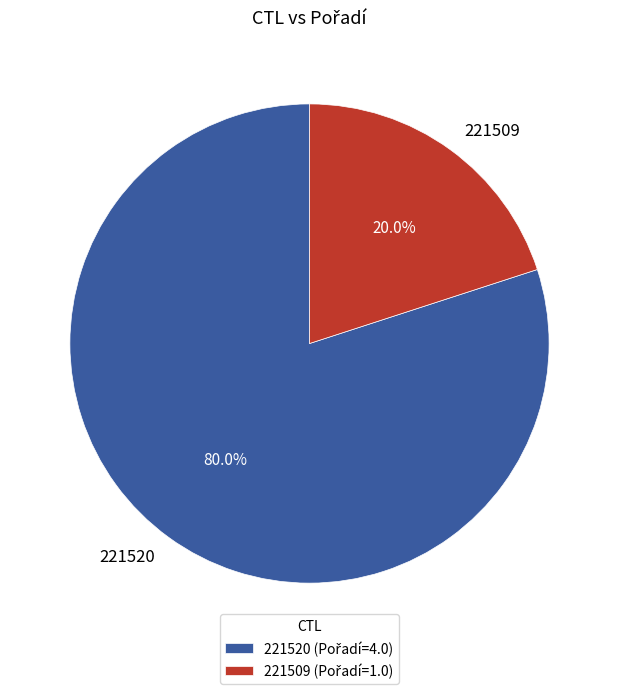

Count the number of slices in the pie.

2